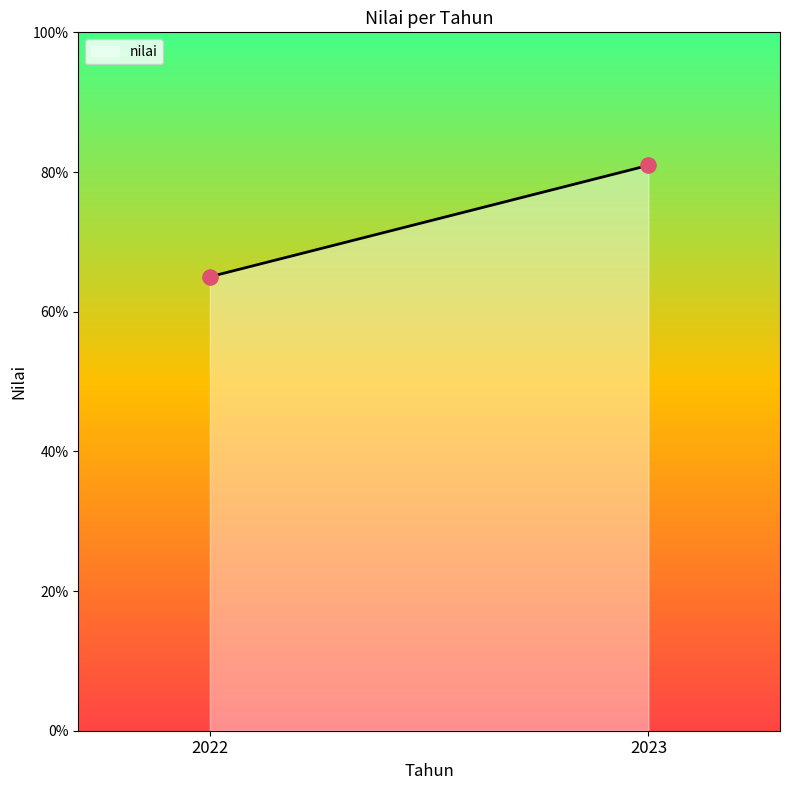

What is the average Y value?

73.0